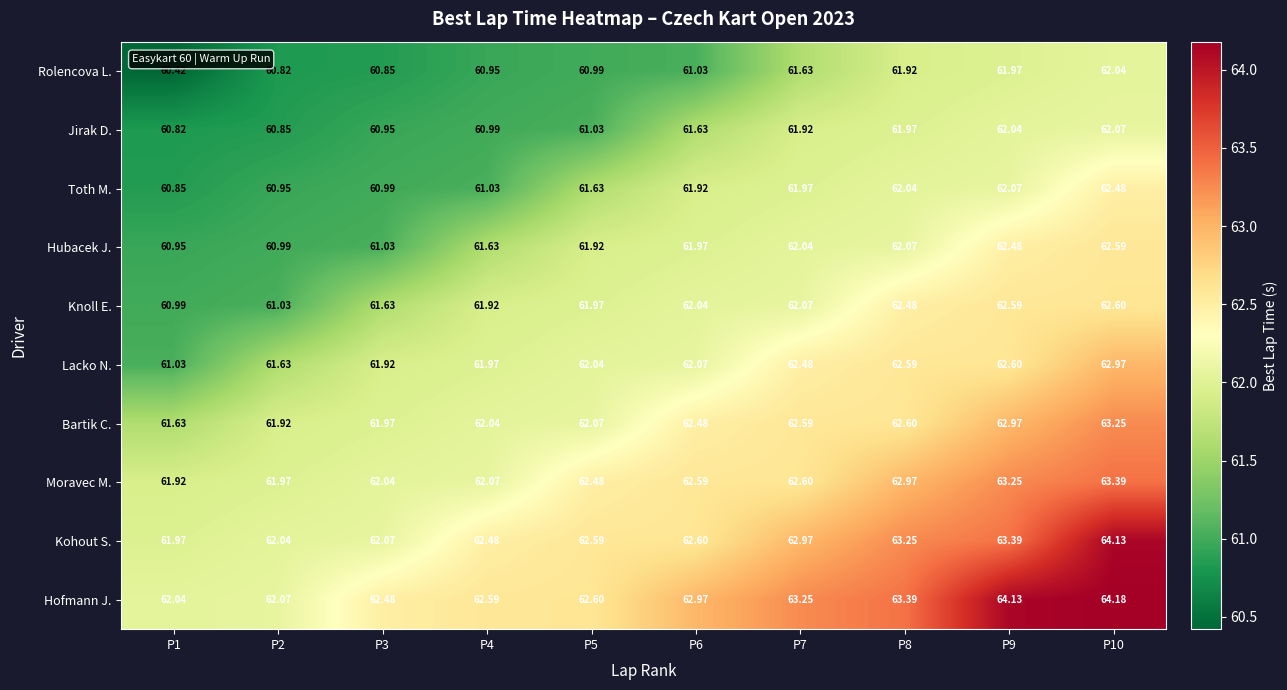

Is the value of Hofmann J. at P9 greater than the value of Bartik C. at P5?

Yes